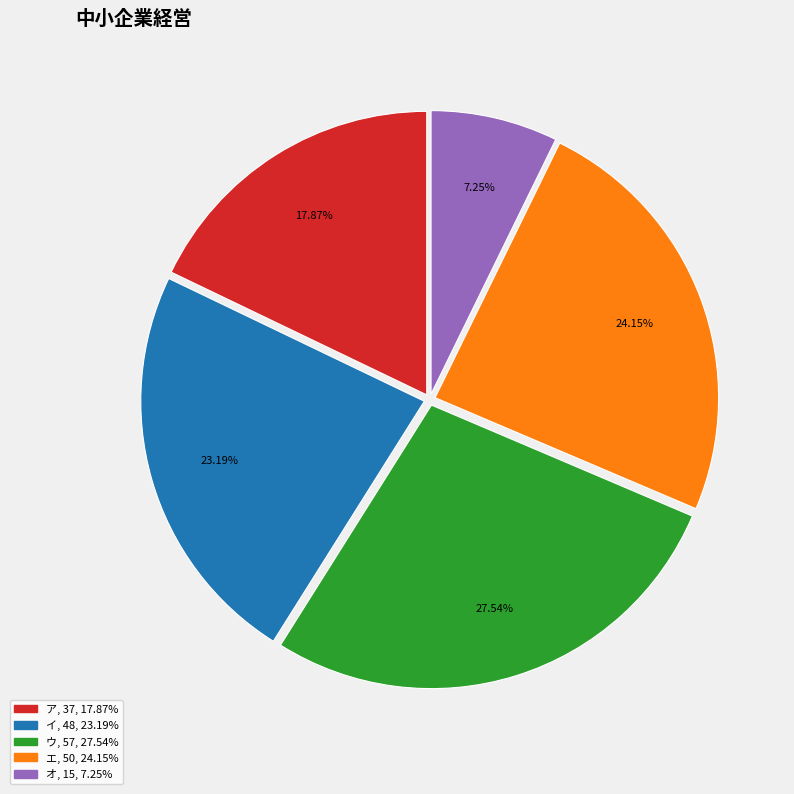

Does any single category account for the majority?

No